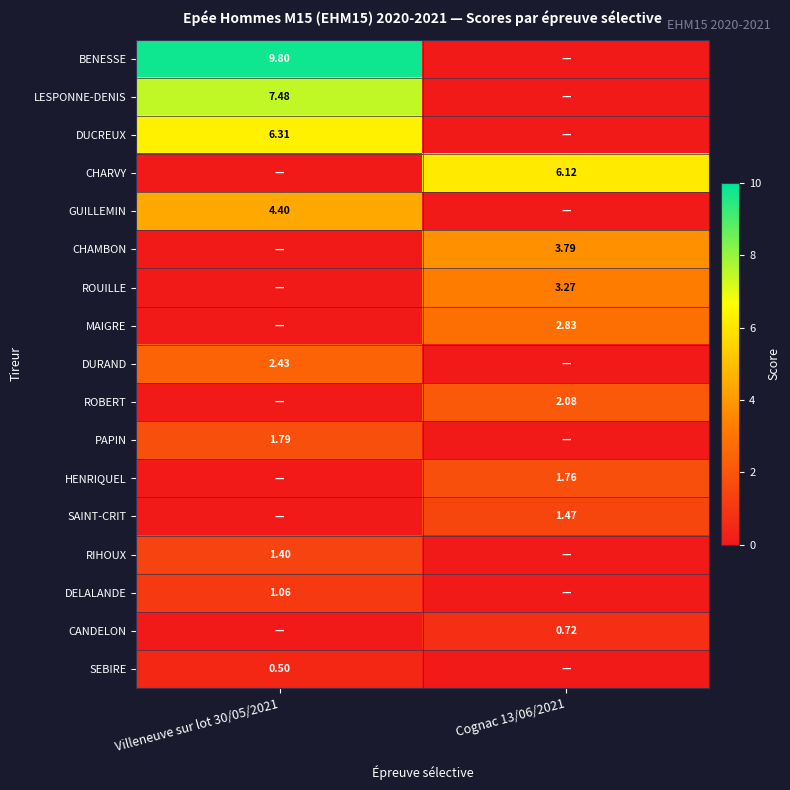

At which category is the sum across all series the highest?

Villeneuve sur lot 30/05/2021